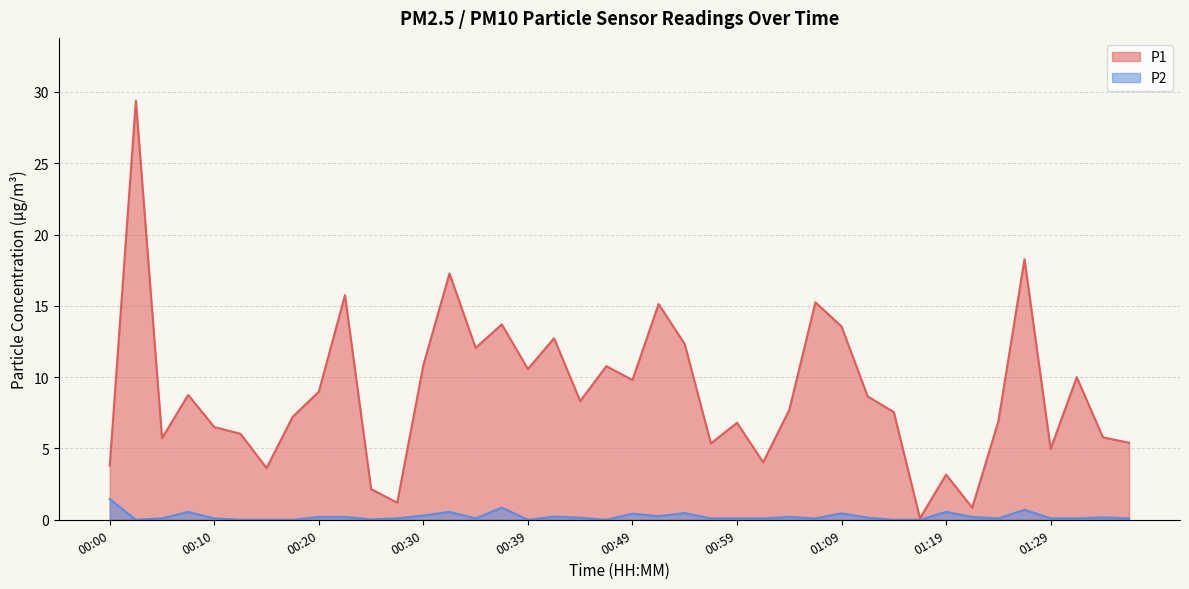

At how many categories does at least one series exceed 6?

27